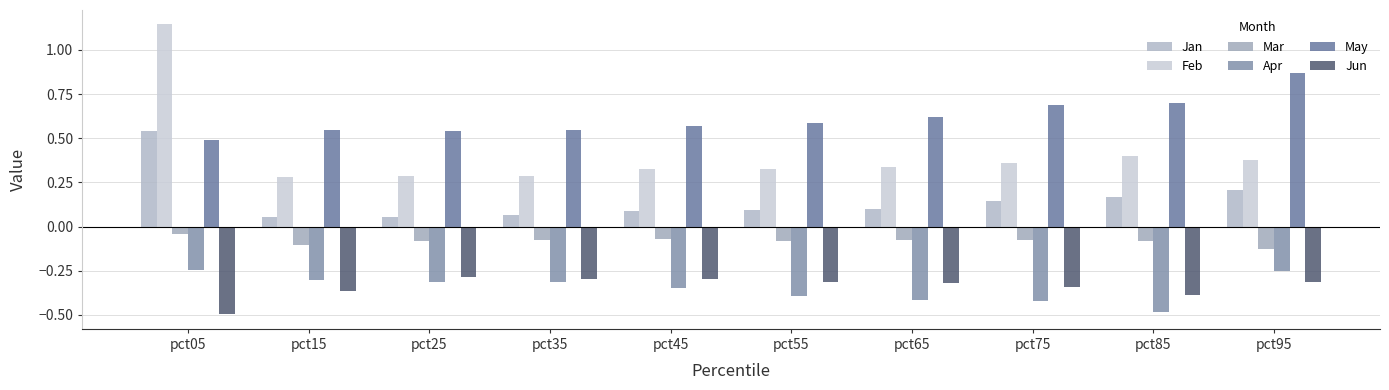

At how many categories does at least one series exceed 0?

10